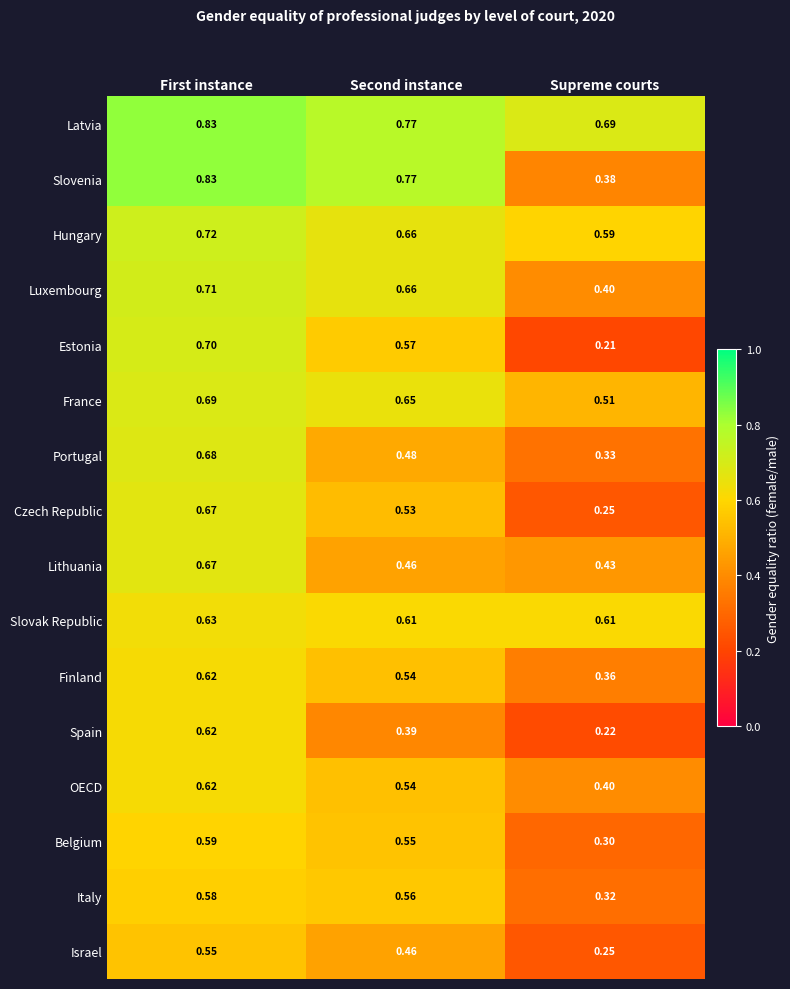

Which series has the largest range (max minus min)?

Estonia